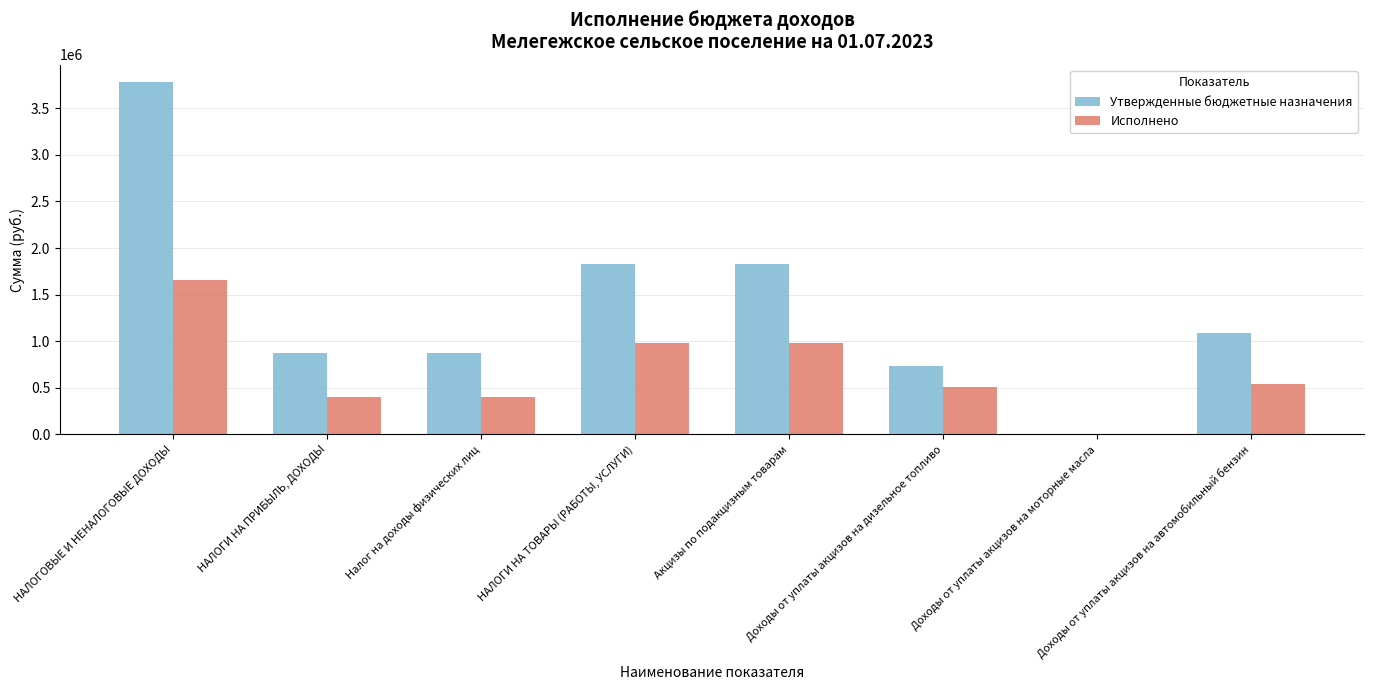

True or false: Исполнено has a value of 404200.5 at НАЛОГИ НА ПРИБЫЛЬ, ДОХОДЫ.

True